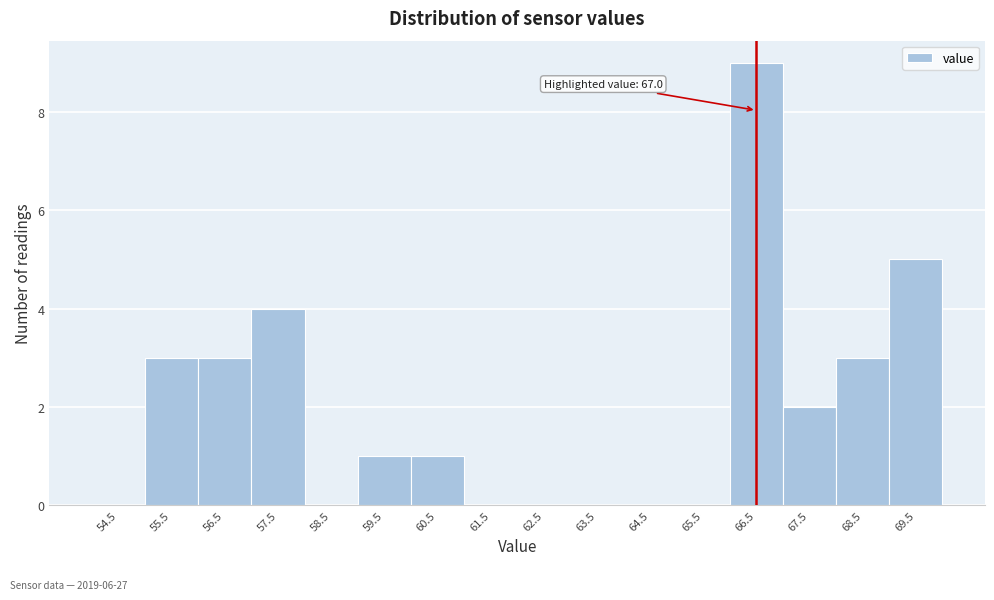

Reading left to right, transcribe all the data shown in this chart.

54.5=0	55.5=3	56.5=3	57.5=4	58.5=0	59.5=1	60.5=1	61.5=0	62.5=0	63.5=0	64.5=0	65.5=0	66.5=9	67.5=2	68.5=3	69.5=5